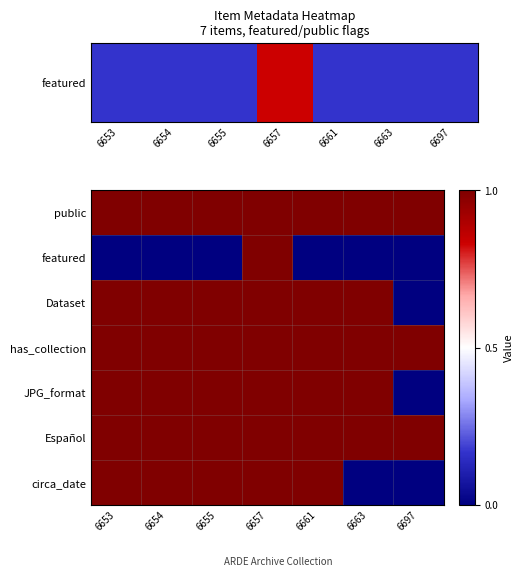

Rank the series at 6653 from highest to lowest value.

public, Dataset, has_collection, JPG_format, Español, circa_date, featured